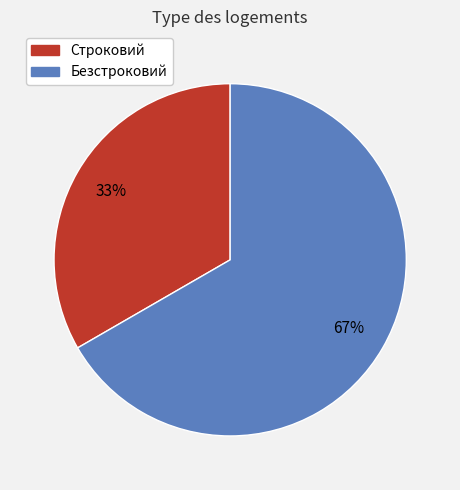

How many segments does this pie chart have?

2